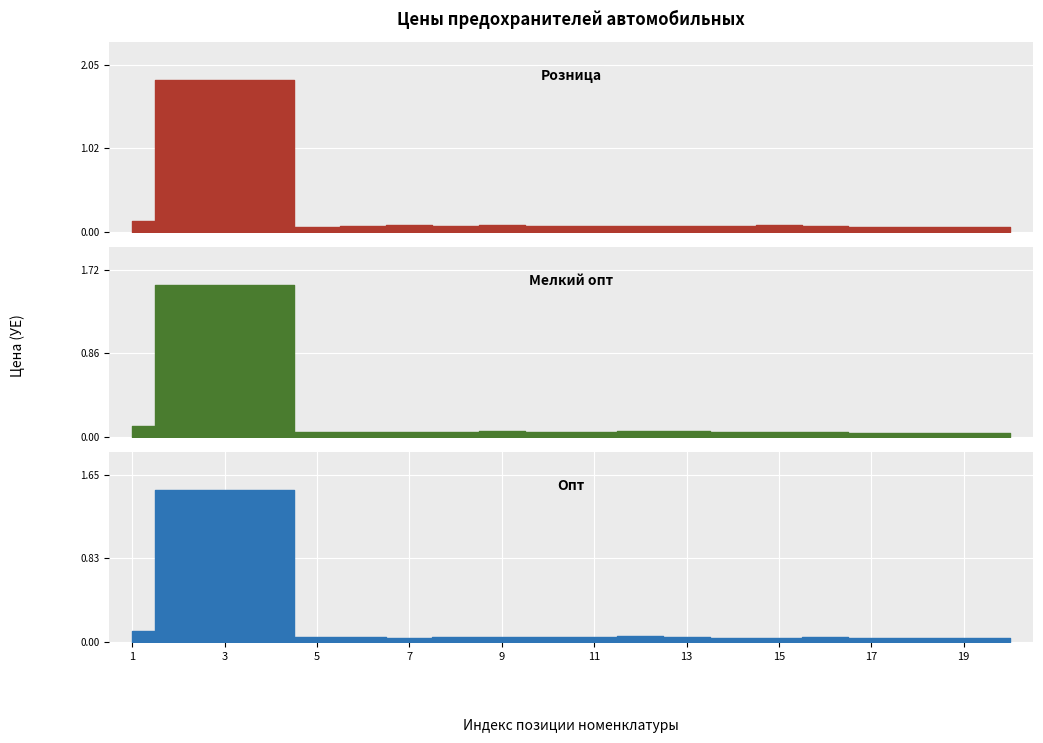

Which series has the largest total across all categories?

Розница